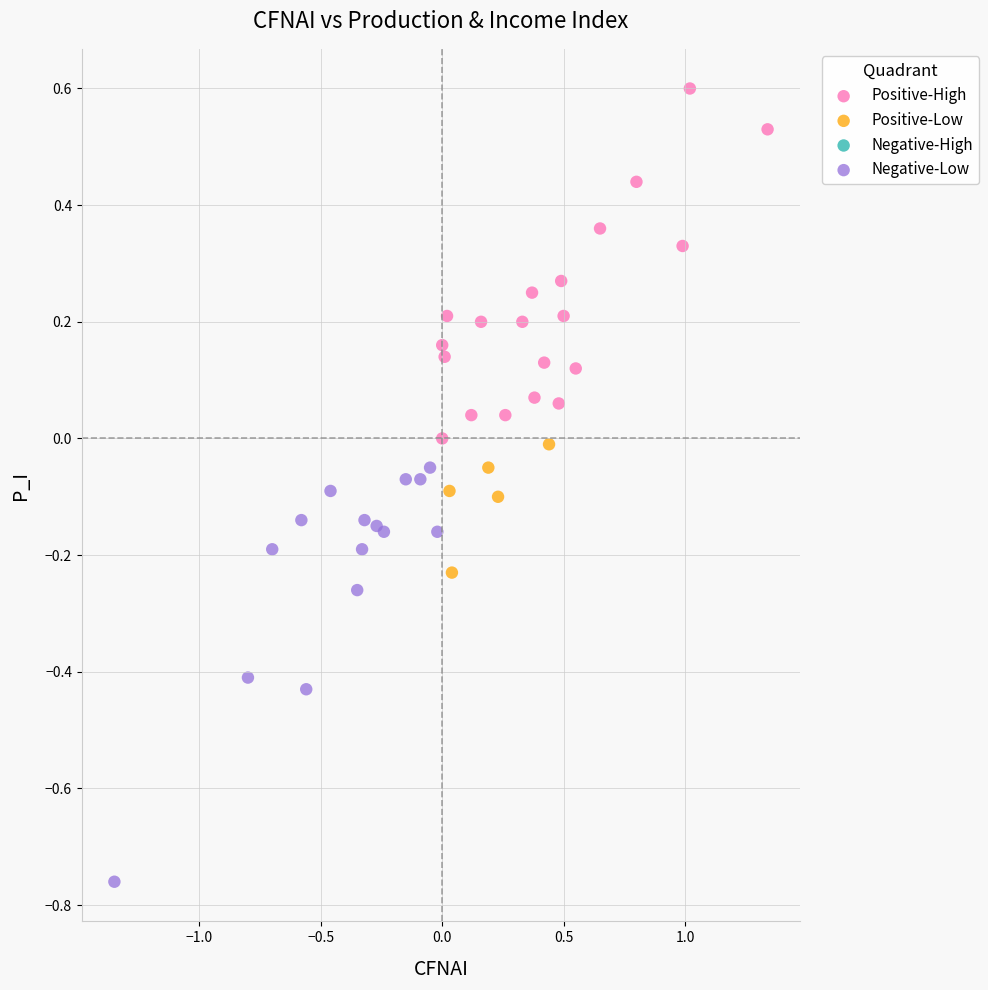

Which series contains the highest Y value?

Positive-High